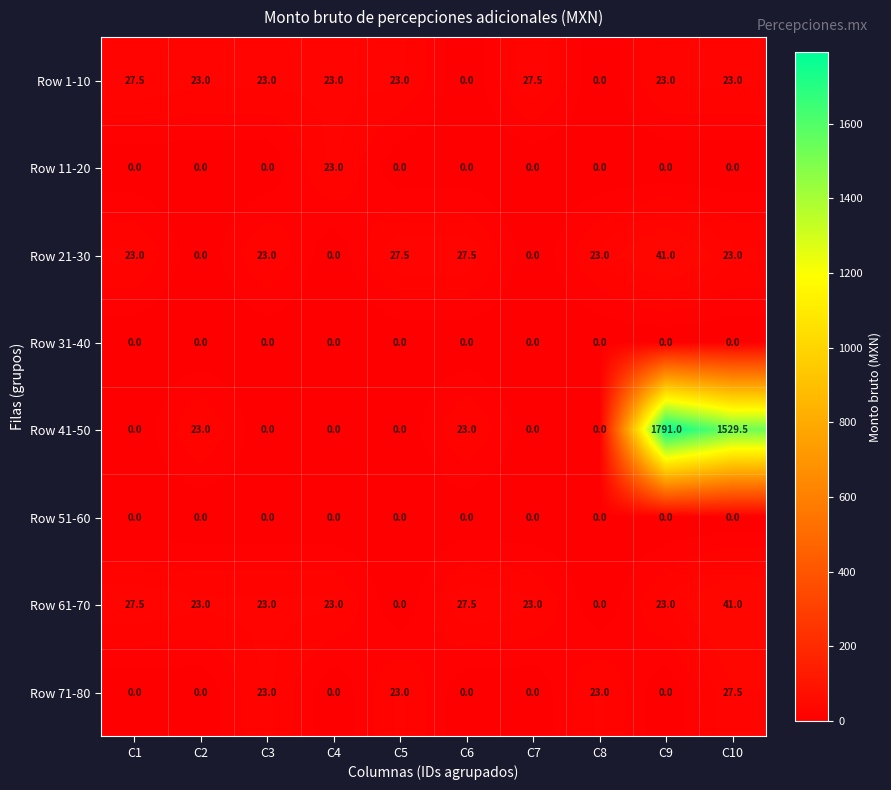

Which series changed the most between C8 and C9?

Row 41-50